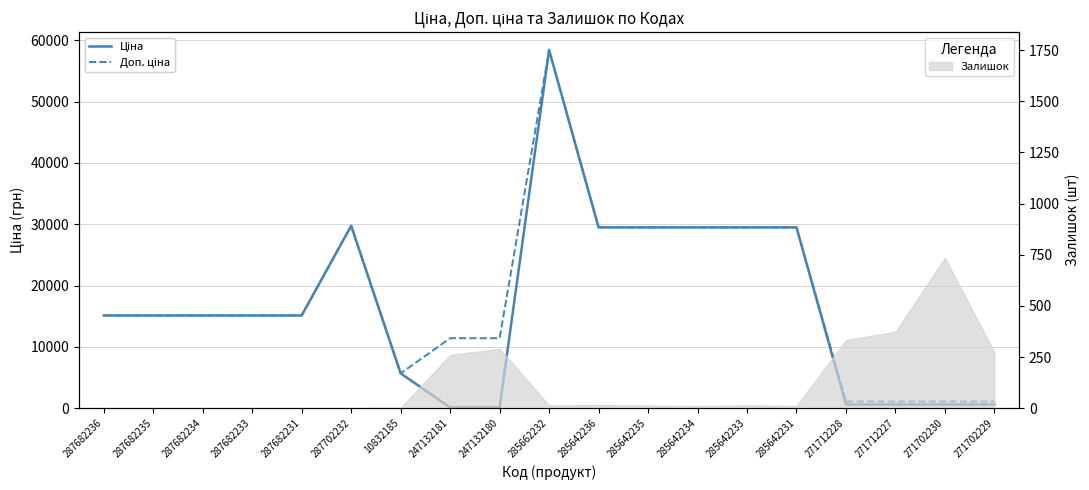

Which series has the largest total across all categories?

Доп. ціна